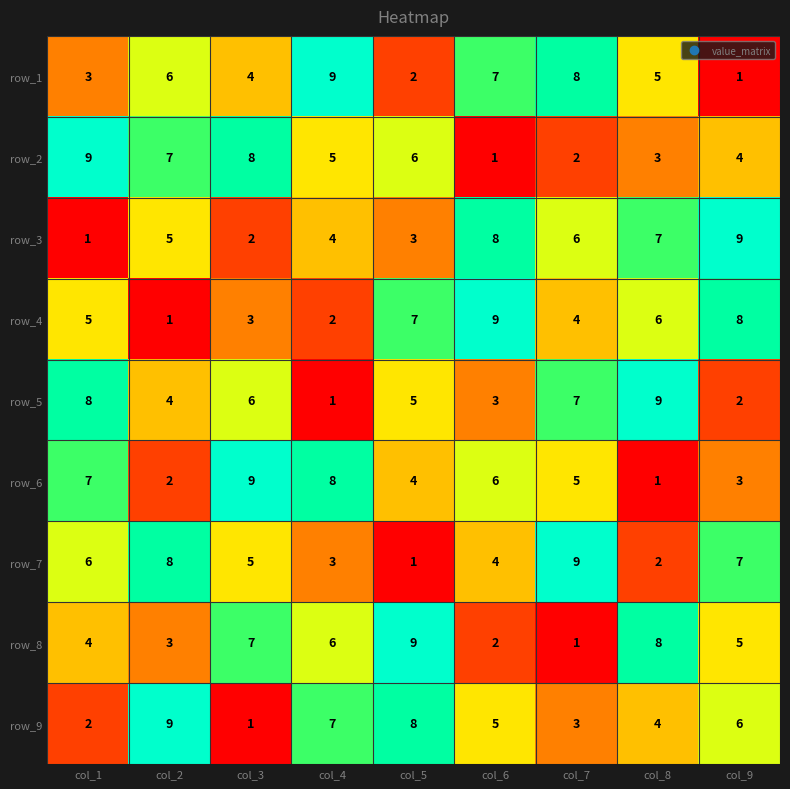

True or false: row_8 has a value of 3 at col_2.

True